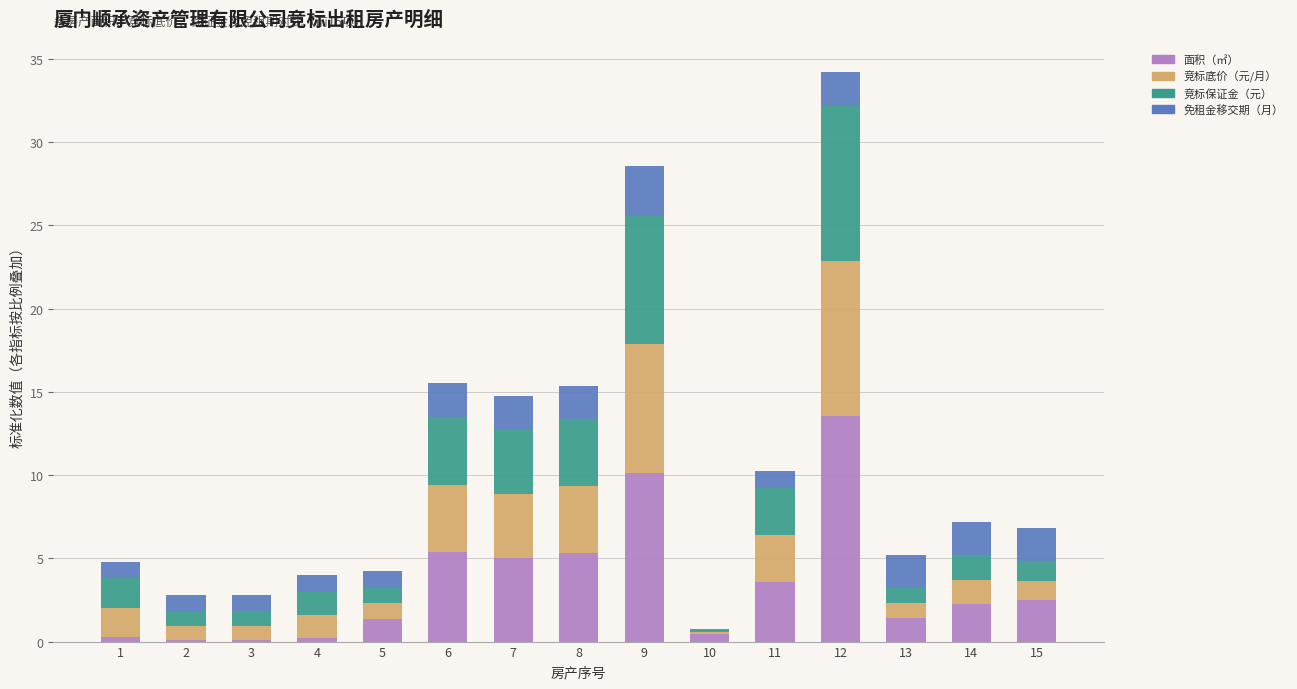

The value of 面积（㎡） at 4 is 0.2. True or false?

True